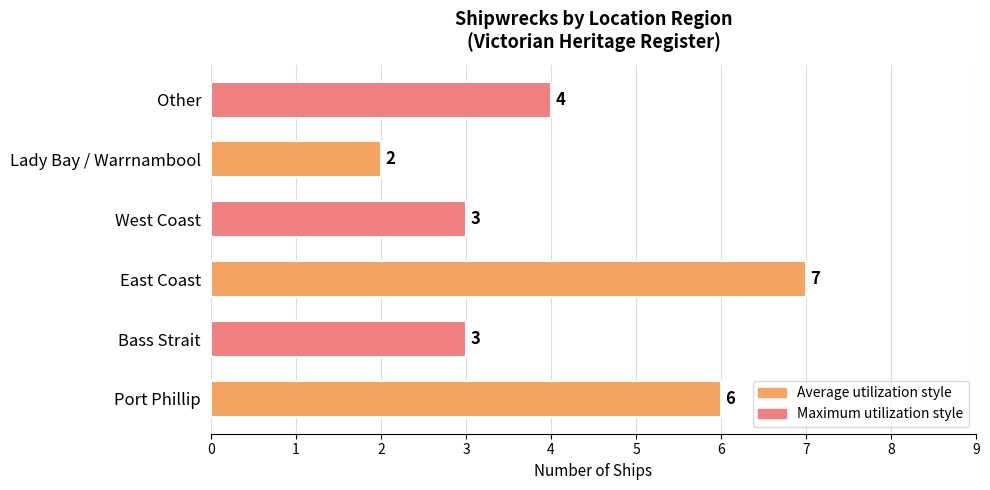

Where is the data nearest to the value 4?

Other